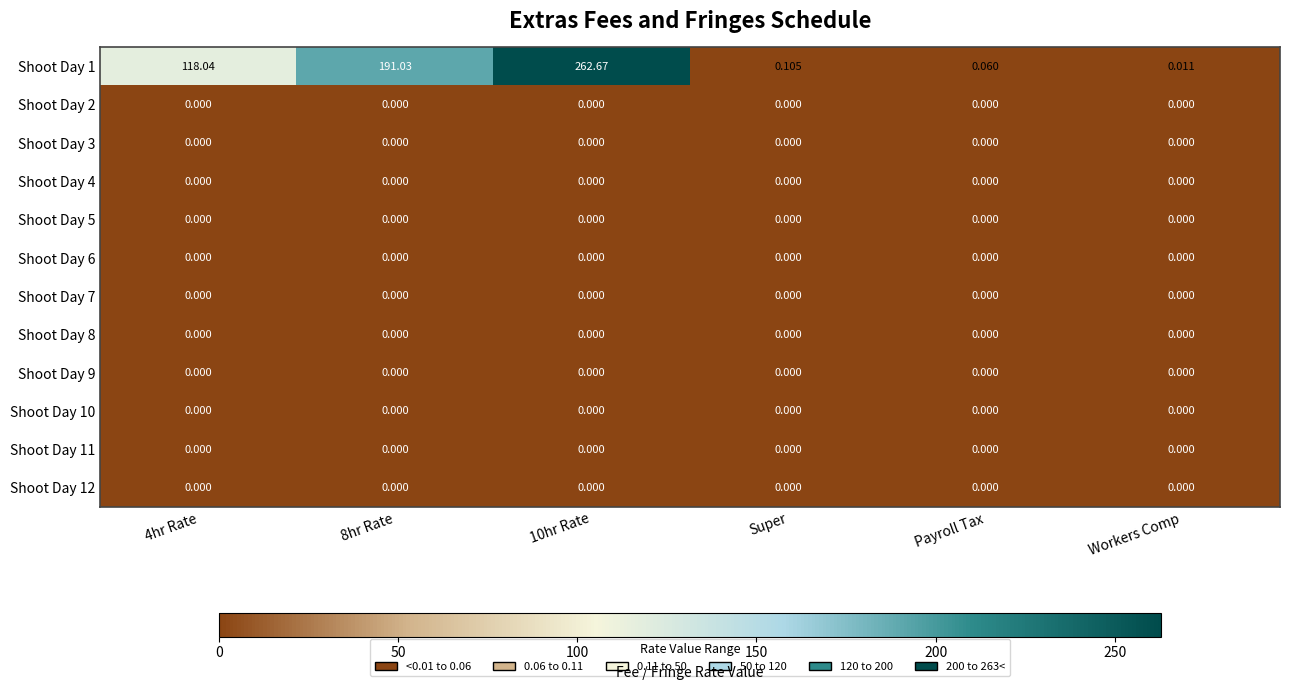

List the series in order of their peak value, lowest first.

Shoot Day 2, Shoot Day 3, Shoot Day 4, Shoot Day 5, Shoot Day 6, Shoot Day 7, Shoot Day 8, Shoot Day 9, Shoot Day 10, Shoot Day 11, Shoot Day 12, Shoot Day 1